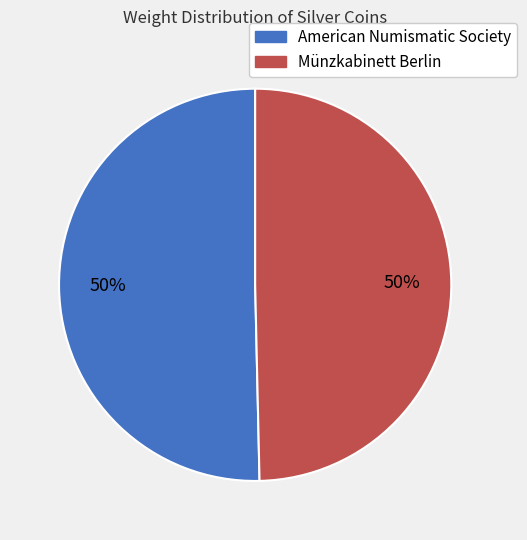

Approximately how many times larger is the value at Münzkabinett Berlin compared to American Numismatic Society?

1.0